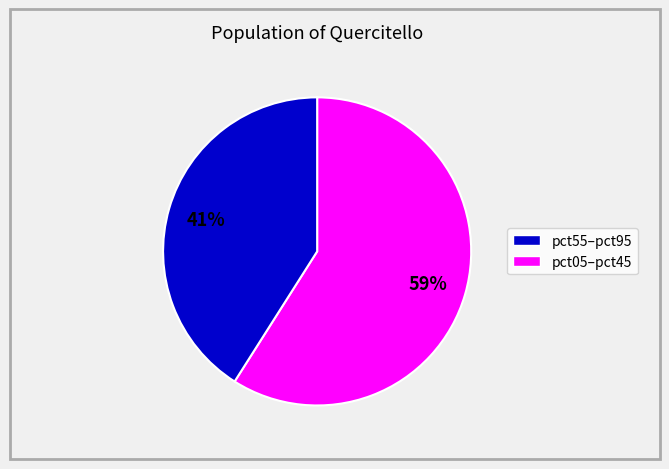

To the nearest percent, what is the difference between the largest and smallest slice percentages?

18%